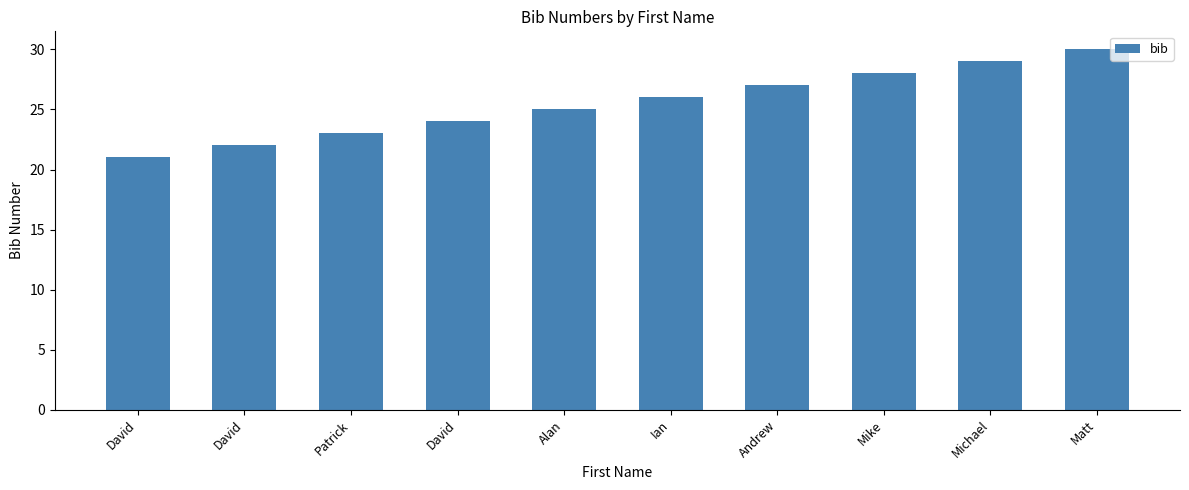

Are the bars horizontal?

No